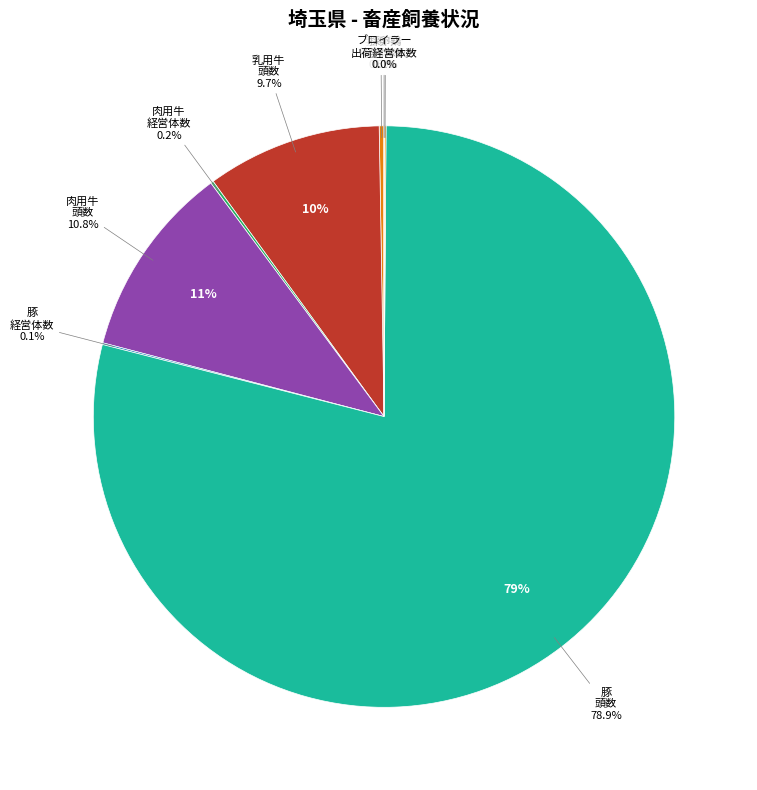

What is the ratio of the value at 肉用牛_飼養実経営体数 to the value at 乳用牛_飼養経営体数?

0.6